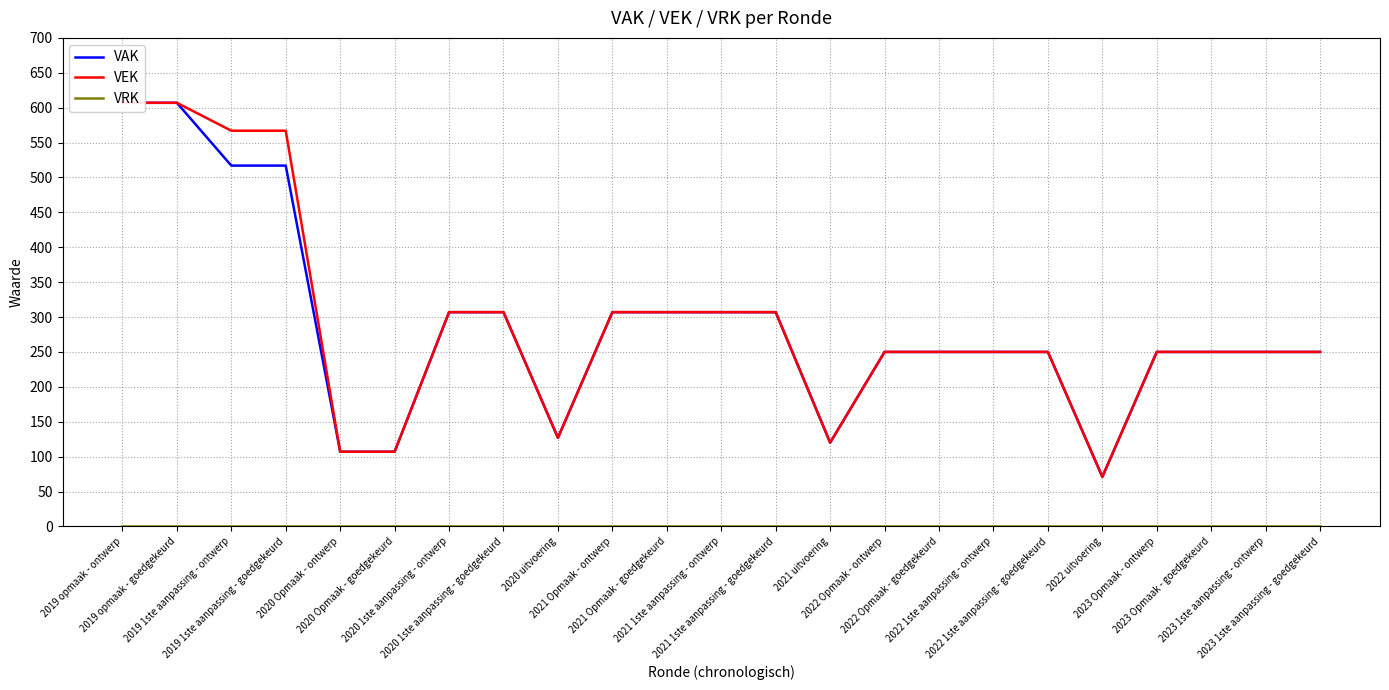

Reading left to right, transcribe all the data shown in this chart.

VAK: 607	607	517	517	107	107	307	307	127	307	307	307	307	120	250	250	250	250	71	250	250	250	250
VEK: 607	607	567	567	107	107	307	307	127	307	307	307	307	120	250	250	250	250	71	250	250	250	250
VRK: 0	0	0	0	0	0	0	0	0	0	0	0	0	0	0	0	0	0	0	0	0	0	0